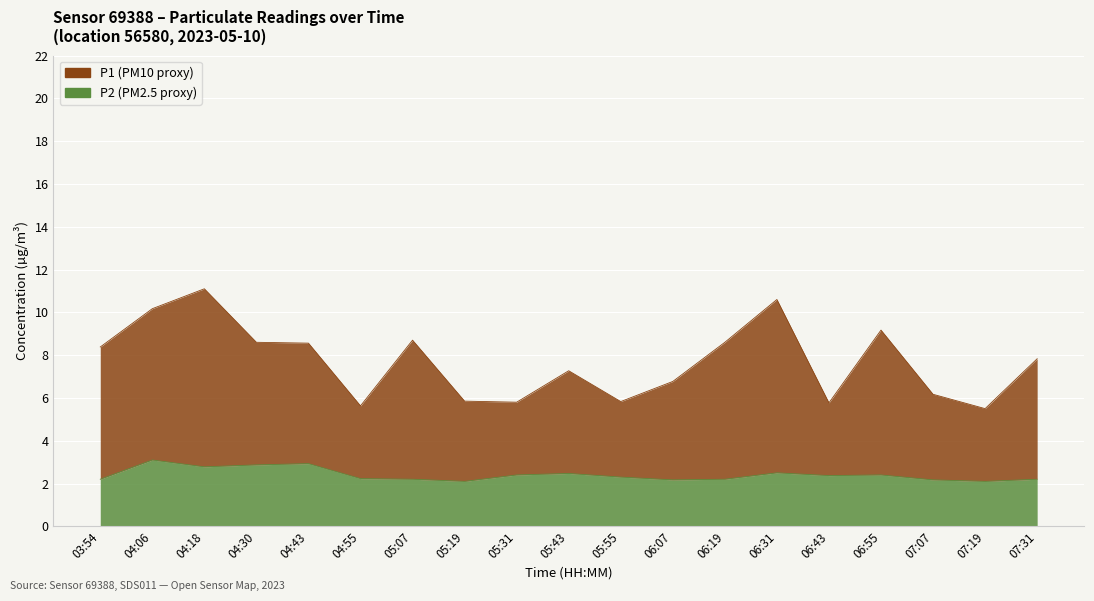

Is it true that P2 equals 1.4 at 07:31?

False